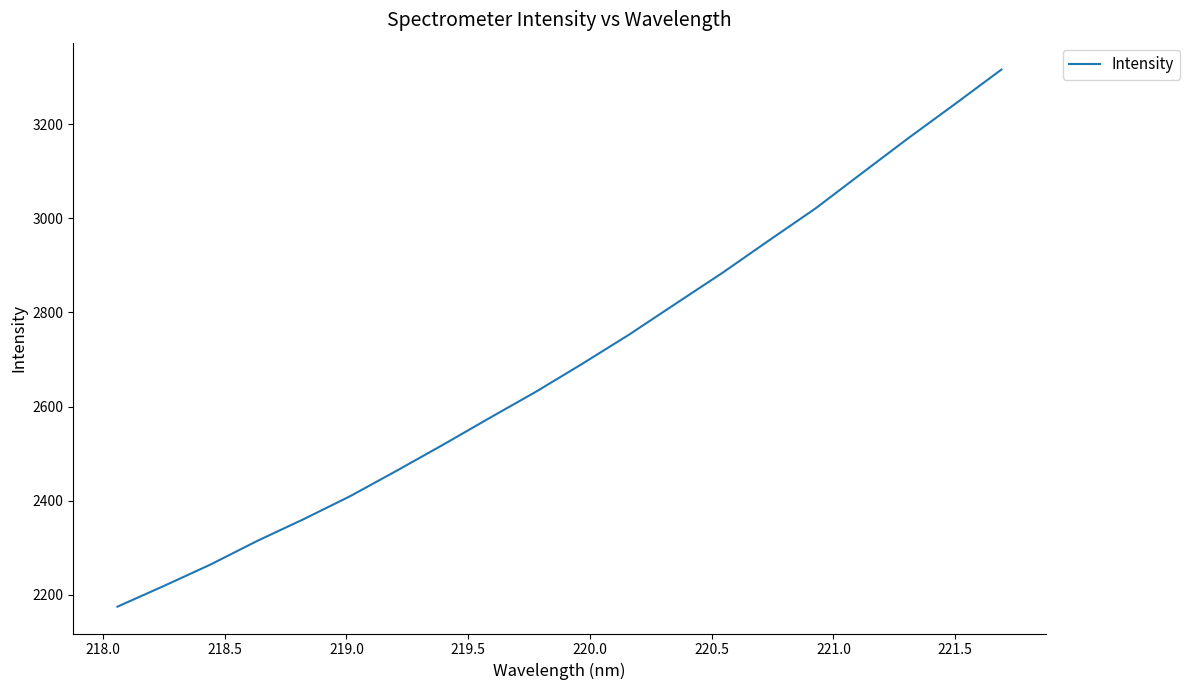

What is the smallest value displayed?

2175.1